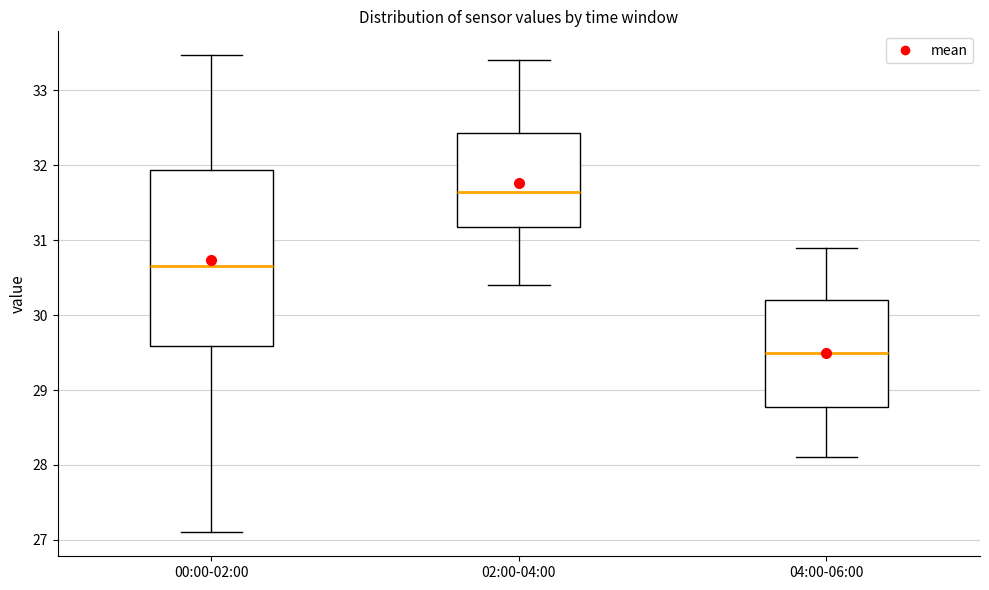

Which box has the lowest median line?

04:00-06:00